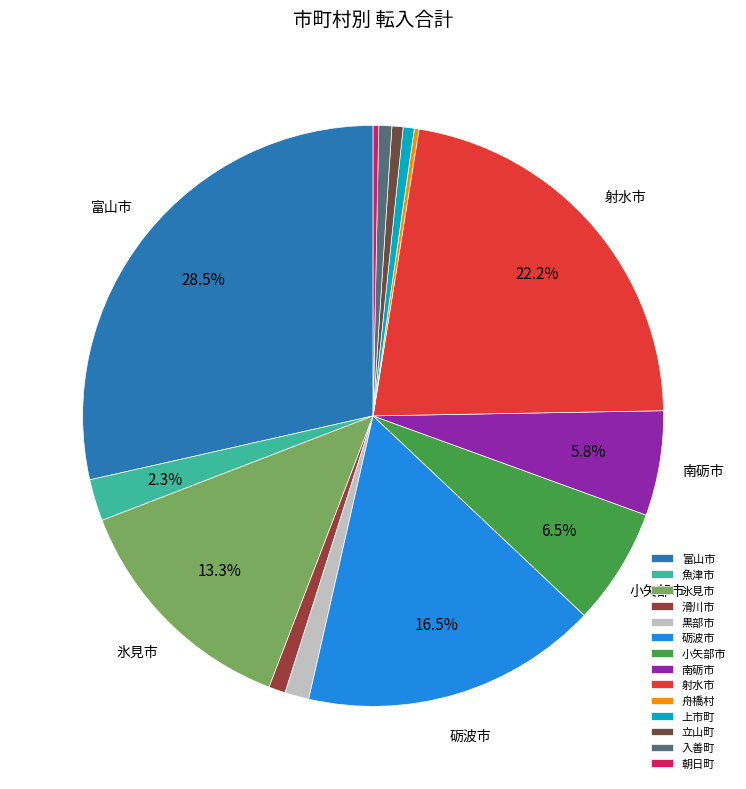

What is the total percentage of 砺波市 and 魚津市?

18.8%